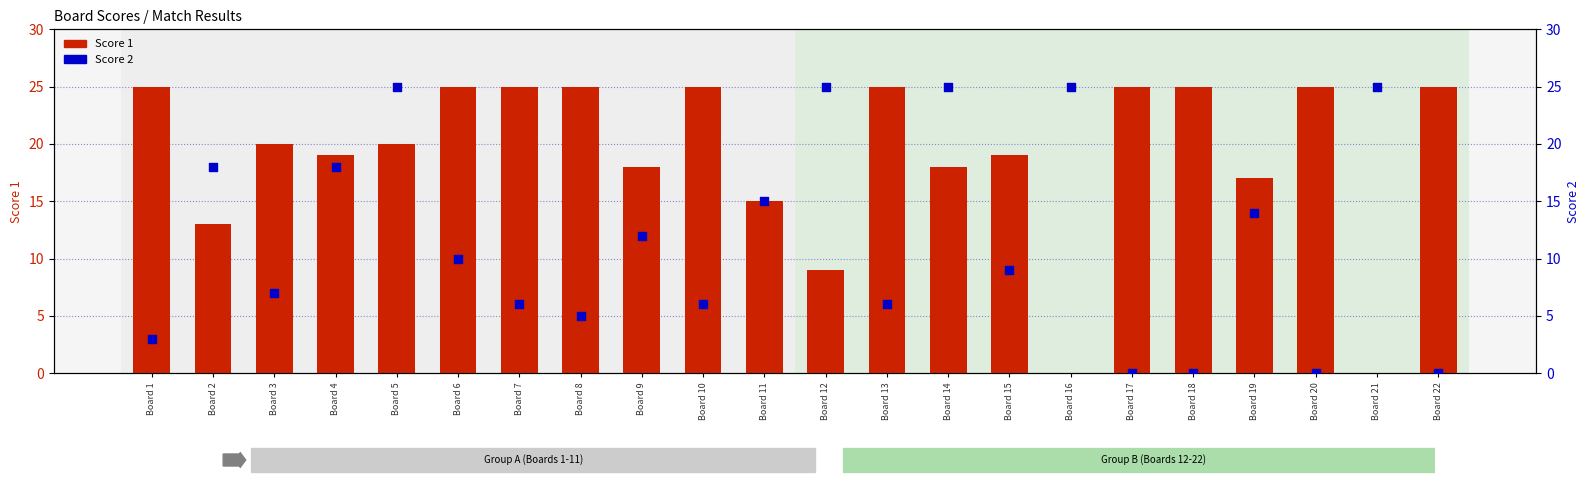

At how many categories does at least one series exceed 15?

21